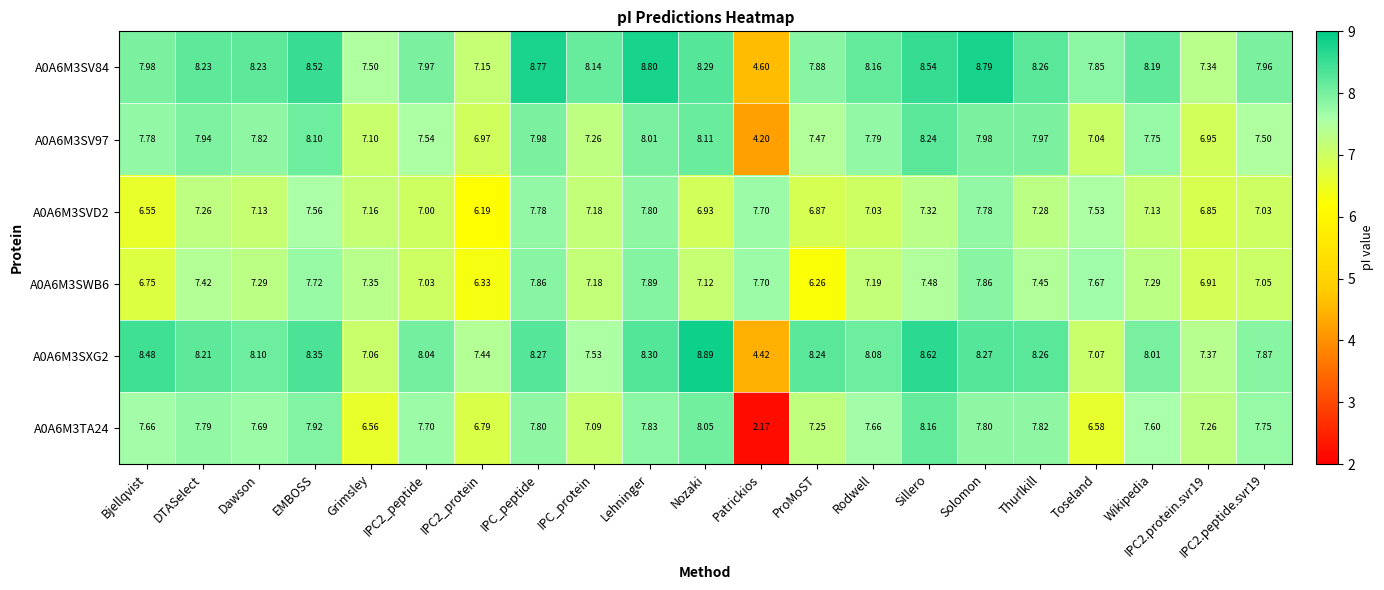

How many categories are shown in the chart?

21